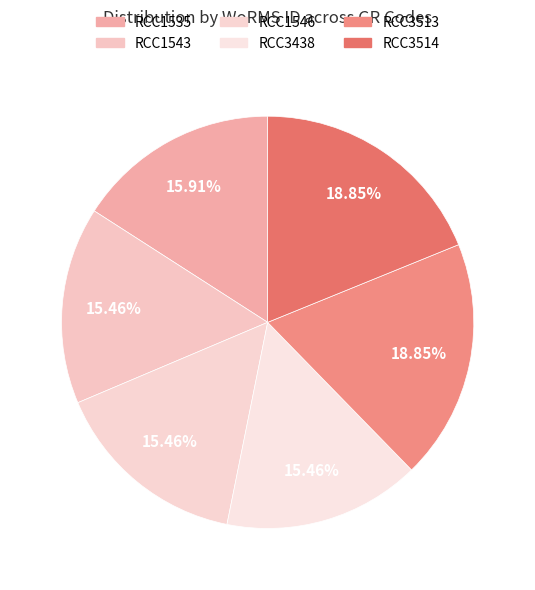

To the nearest percent, what portion does RCC1535 represent?

16%